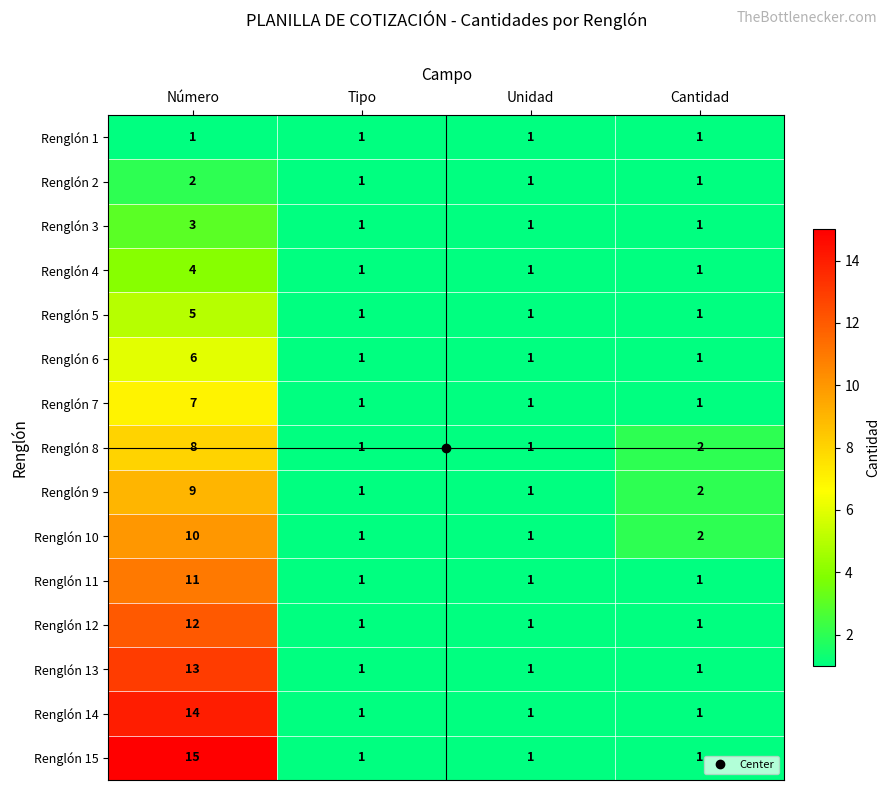

What is the maximum value shown in the chart?

15